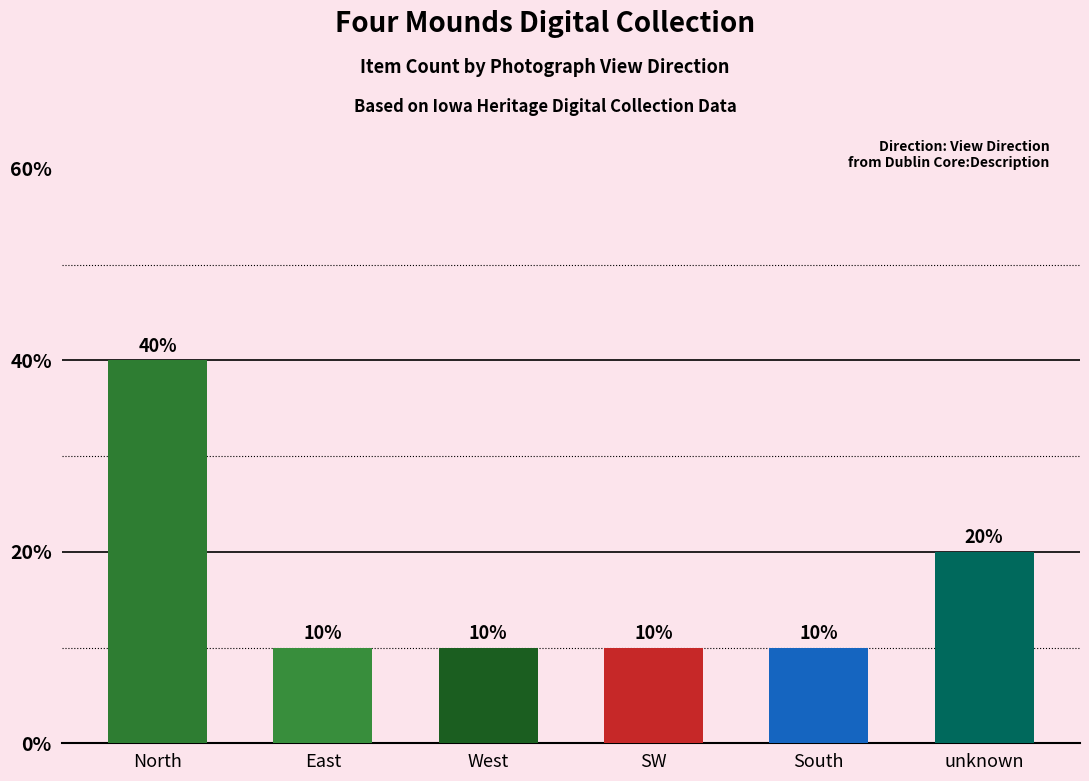

The value at West is 4. True or false?

False